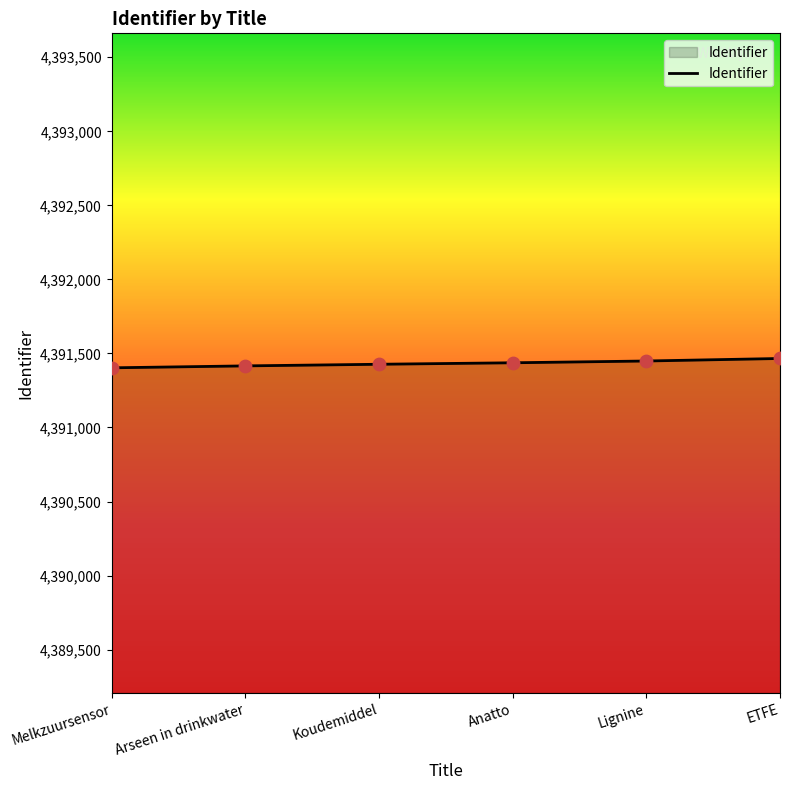

Approximately how many times larger is the value at Arseen in drinkwater compared to Lignine?

1.0